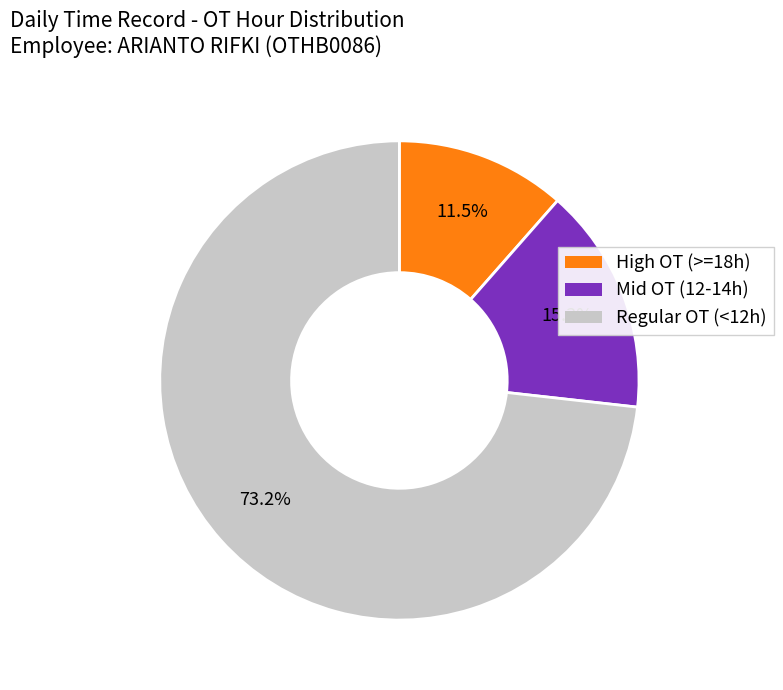

Does any single category account for the majority?

Yes